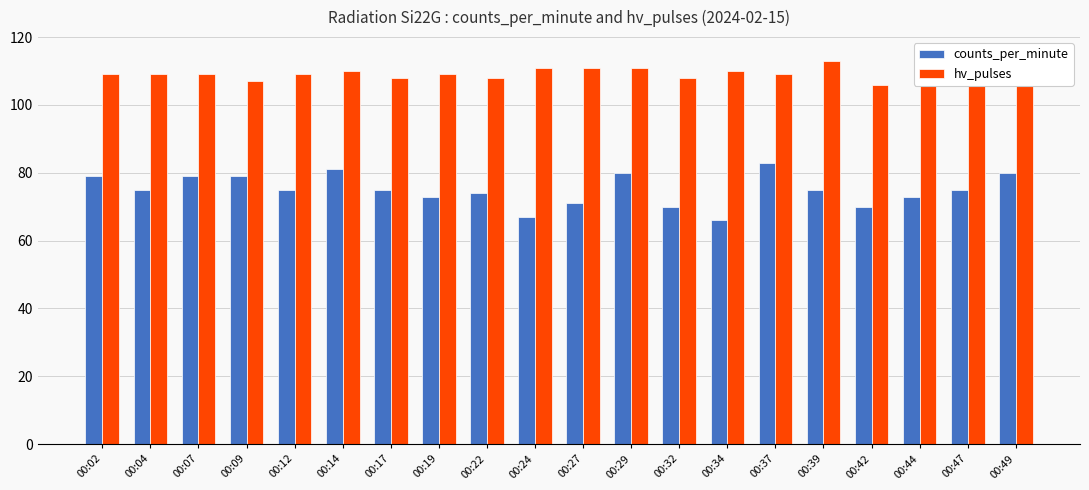

List the series in order of their peak value, highest first.

hv_pulses, counts_per_minute